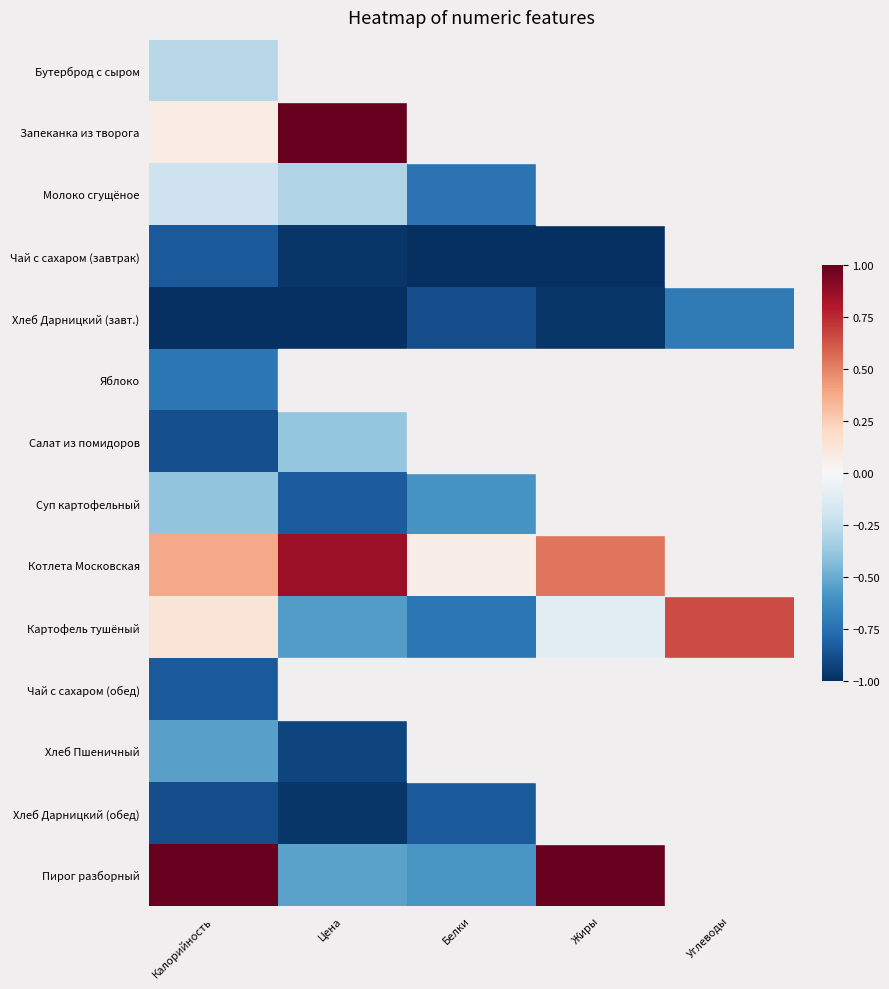

Between Белки and Углеводы, which is larger?

Углеводы